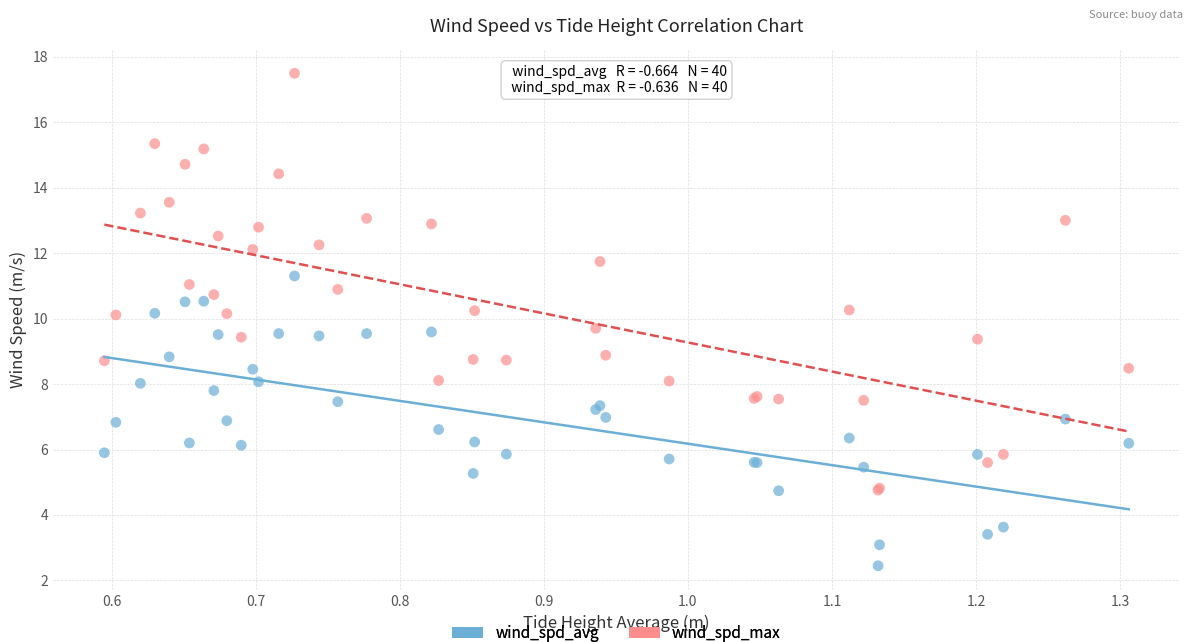

What is the X range (max minus min) for the scatter plot?

0.7